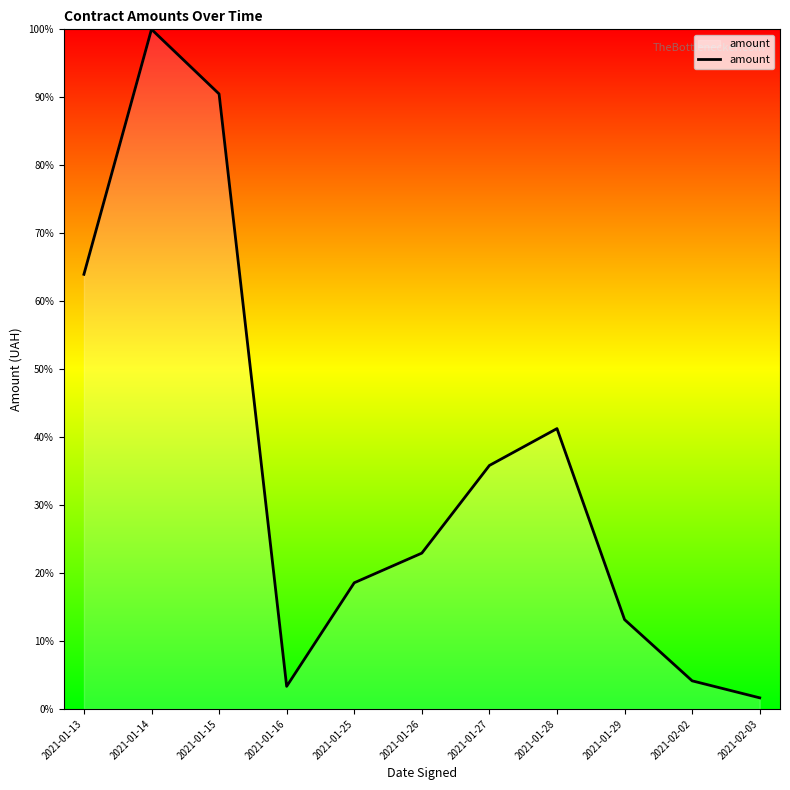

What is the greatest value displayed?

100.0